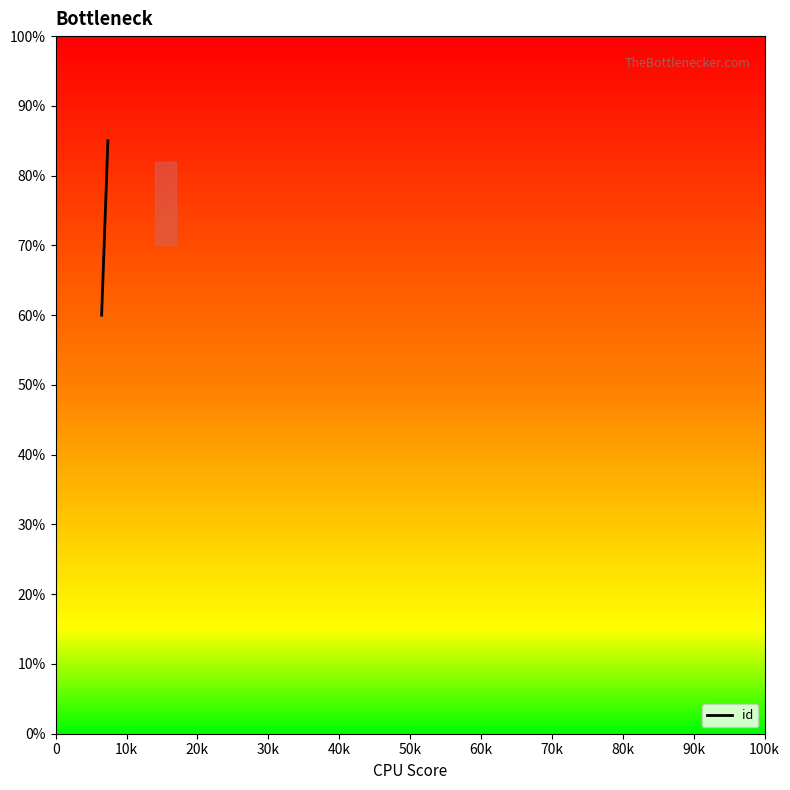

What is the change in value from 0 to 30k?

+25.0